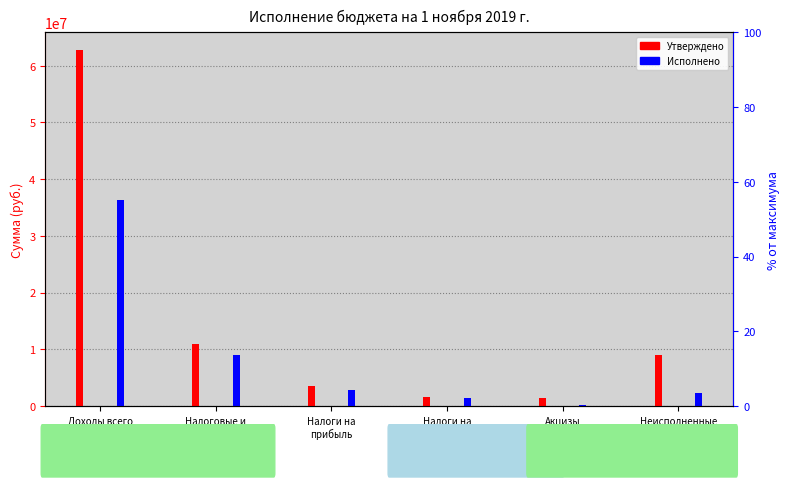

Where does the Утверждено series first go above 8986529?

Доходы всего